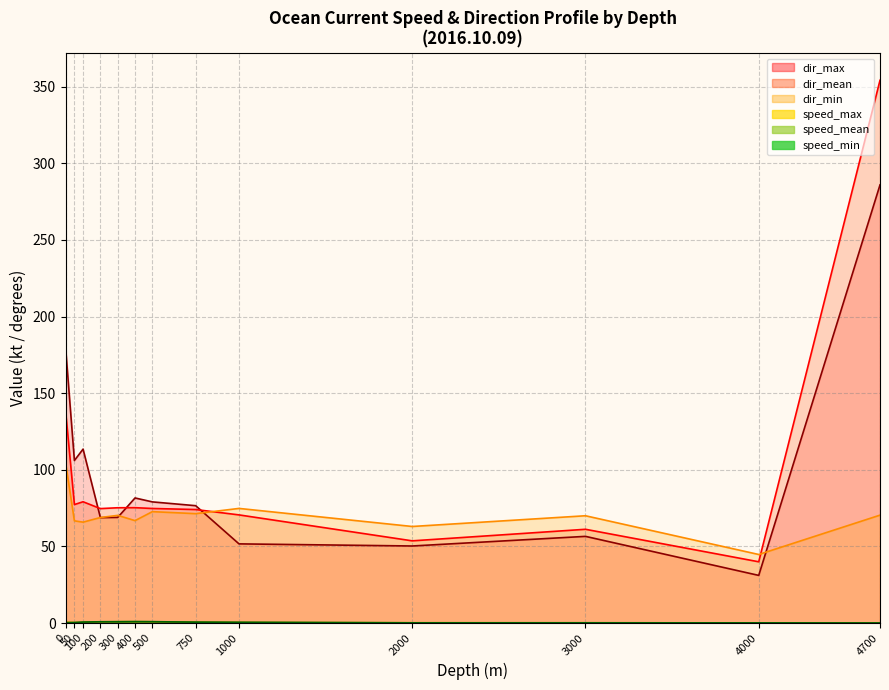

Is it true that dir_min equals 97.7 at 100?

False